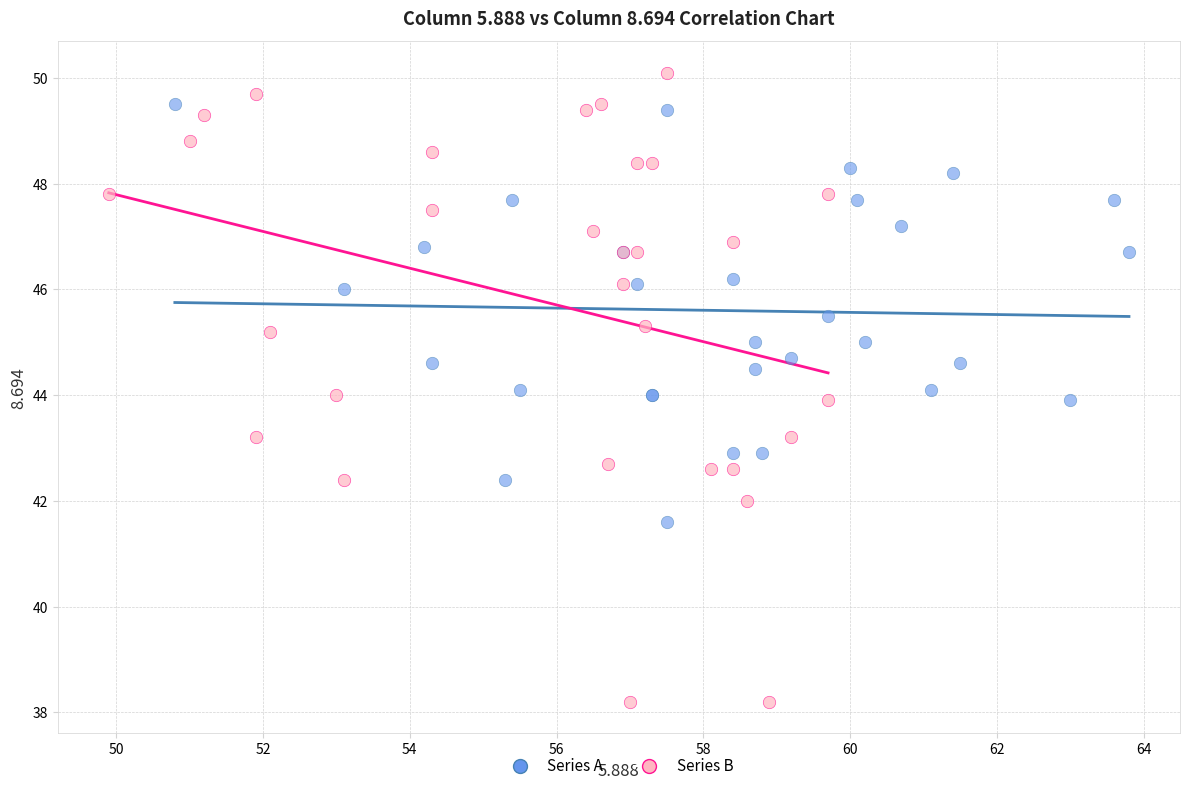

Which series has the largest Y range (max minus min)?

Series B